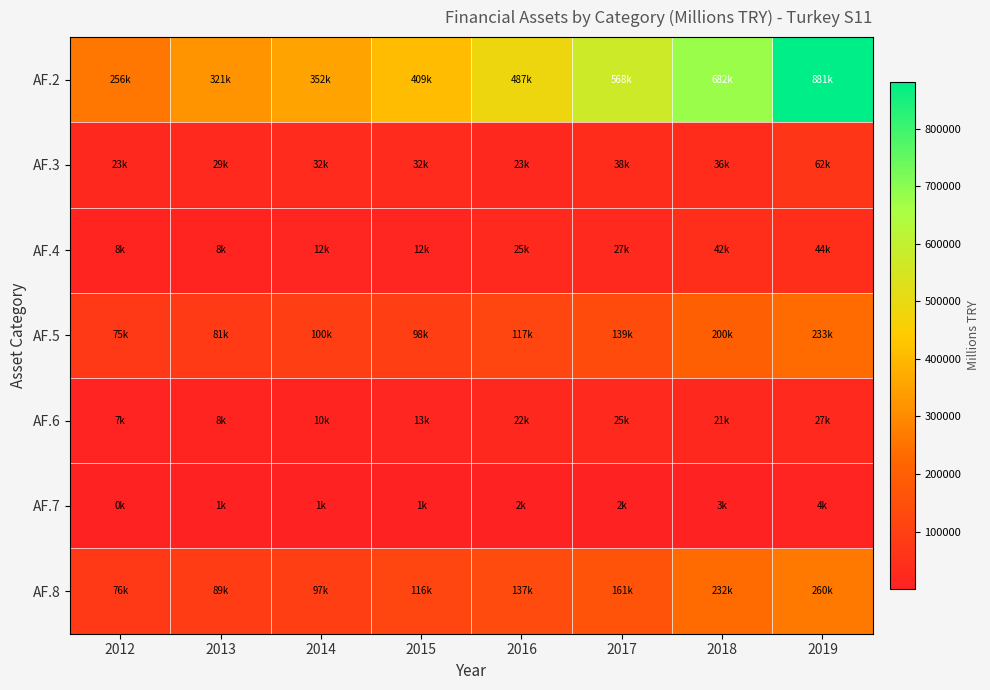

Rank the series by their maximum value, from highest to lowest.

AF.2, AF.8, AF.5, AF.3, AF.4, AF.6, AF.7